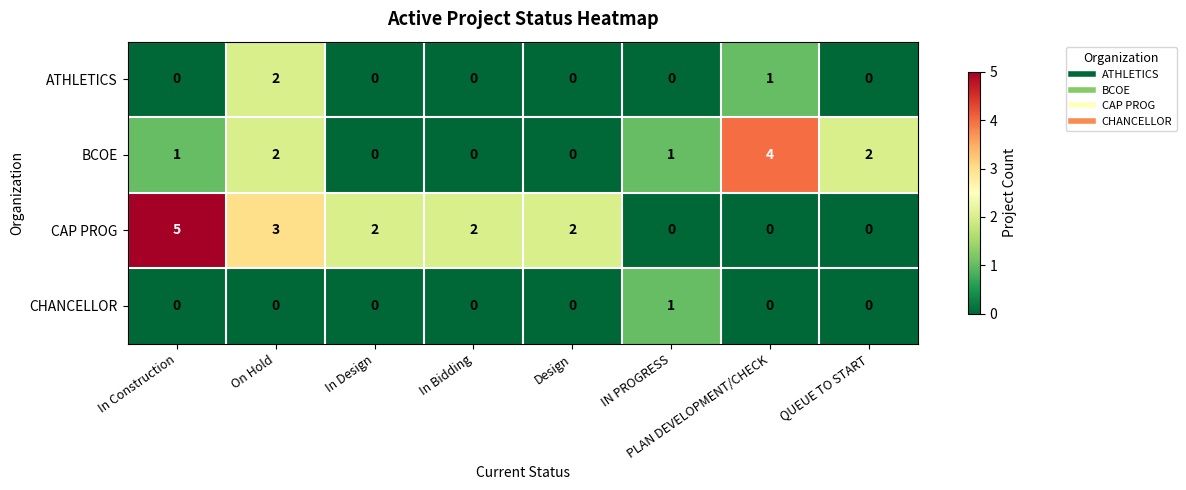

True or false: BCOE has a value of 2 at Design.

False